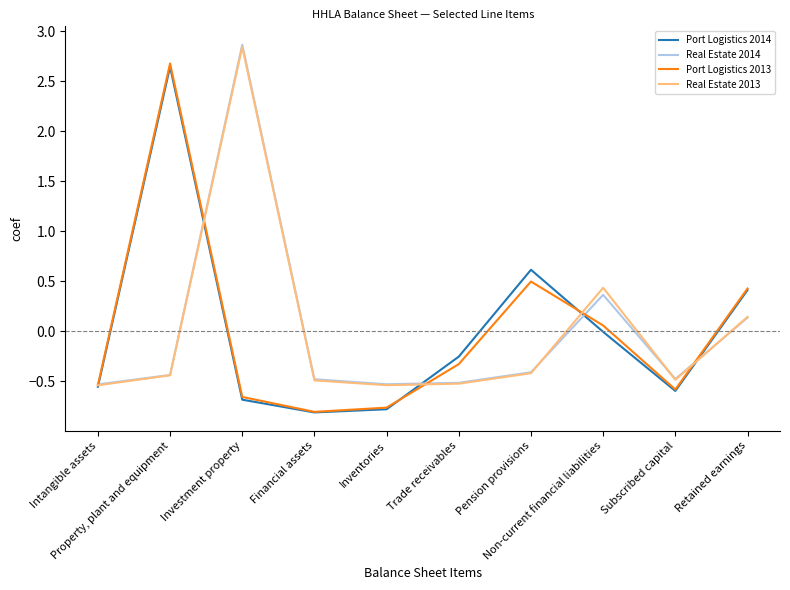

What is the lowest value of the Port Logistics 2013 series?

-0.8